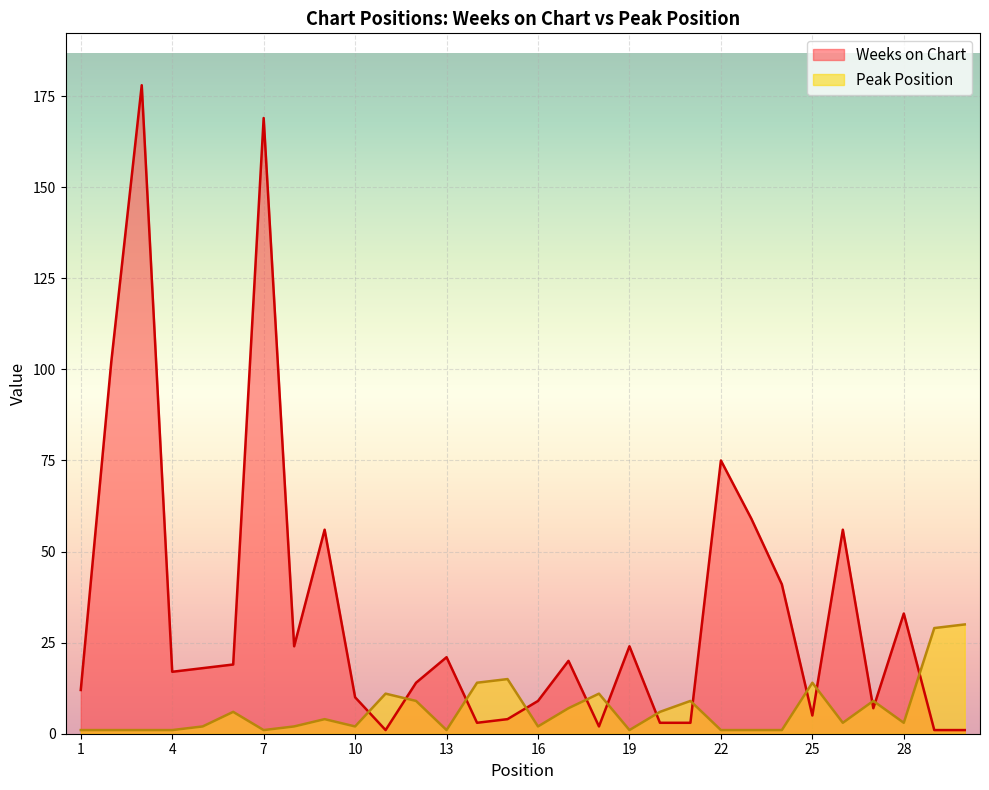

Is the value of Weeks on Chart at 12 greater than the value of Peak Position at 28?

Yes